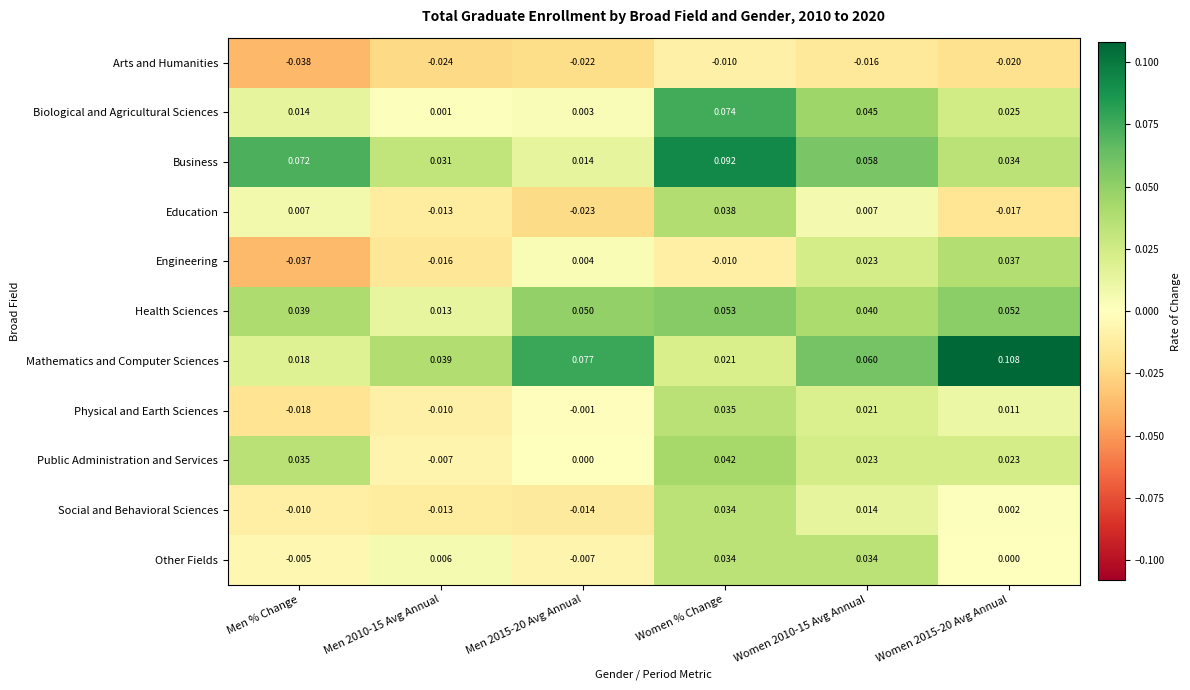

Which series has the largest range (max minus min)?

Mathematics and Computer Sciences